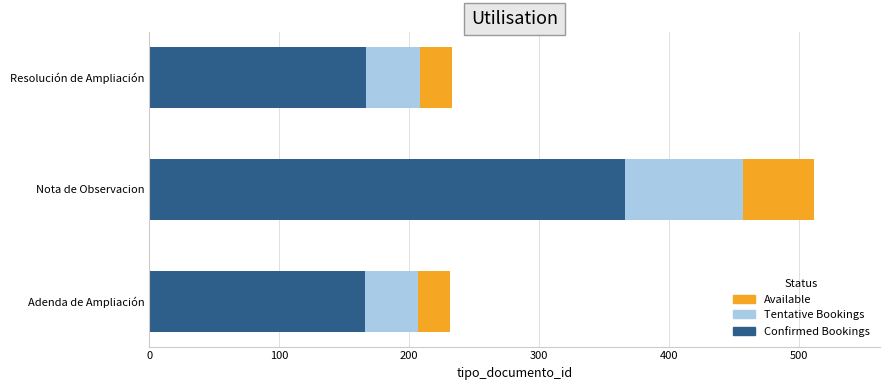

What is the total value across all series at Nota de Observacion?

511